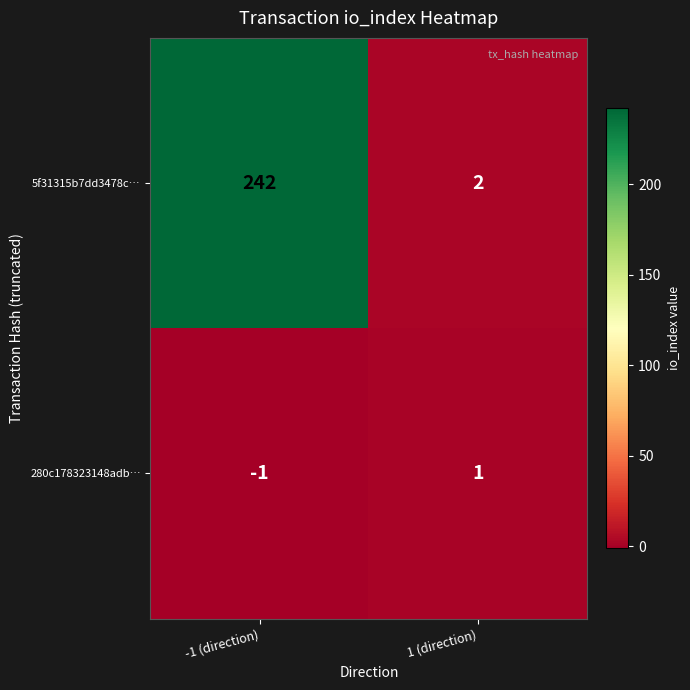

What is the average value of the 5f31315b7dd3478c… series?

122